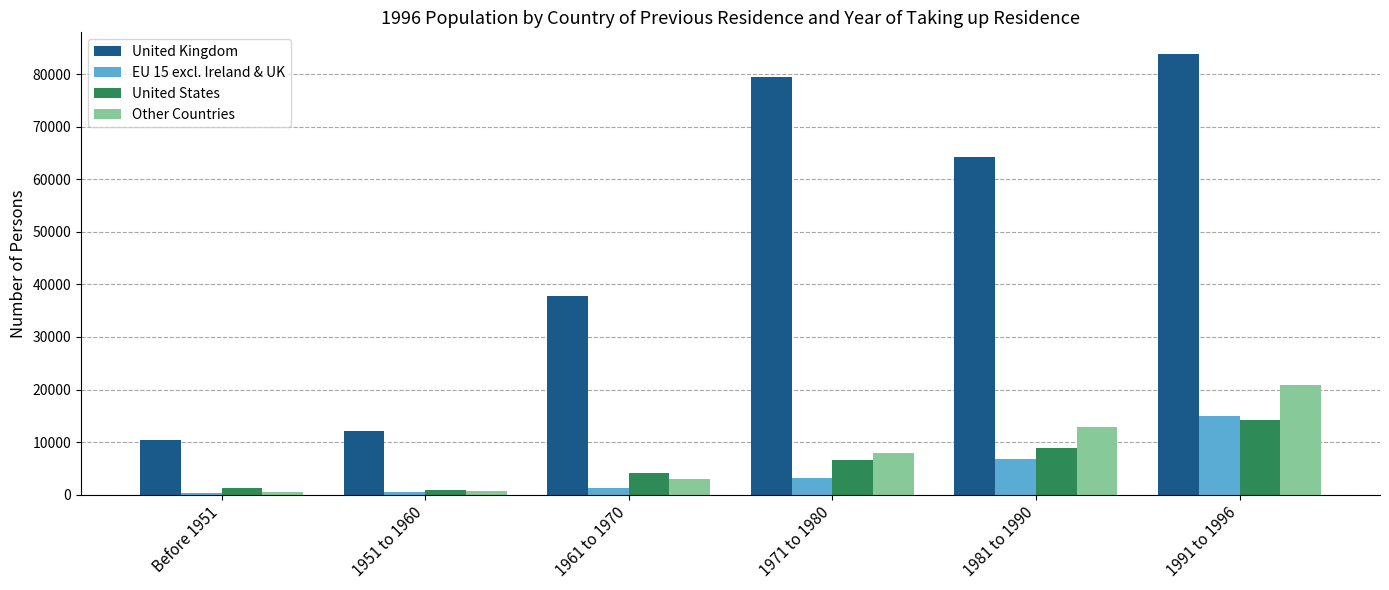

What are all the series names shown in the legend?

United Kingdom, EU 15 excl. Ireland & UK, United States, Other Countries